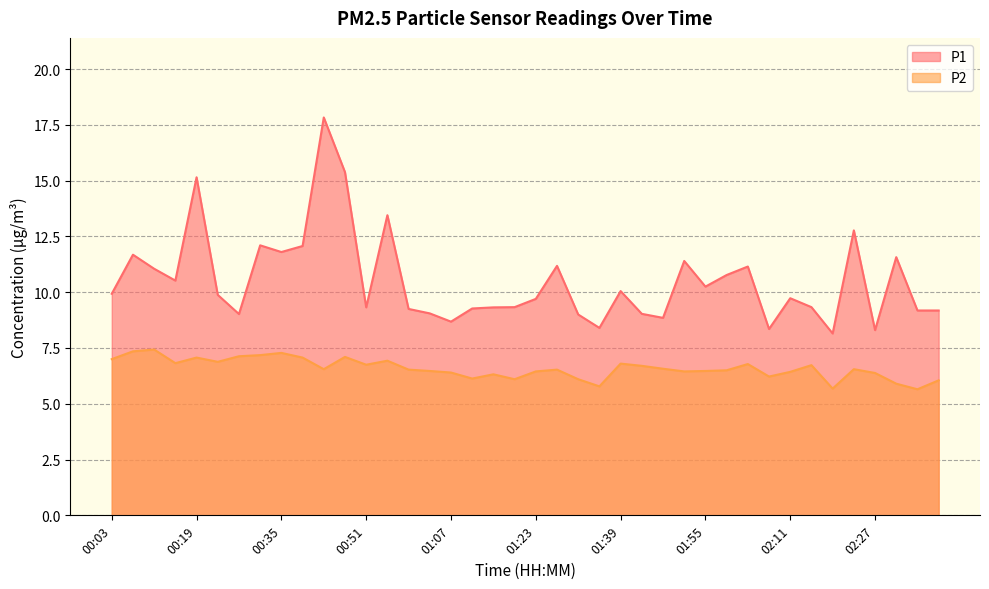

At which category does P1 reach its first local peak?

00:07